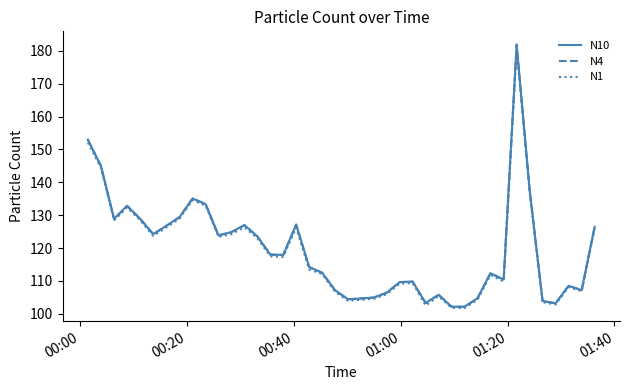

Which series has the largest range (max minus min)?

N10